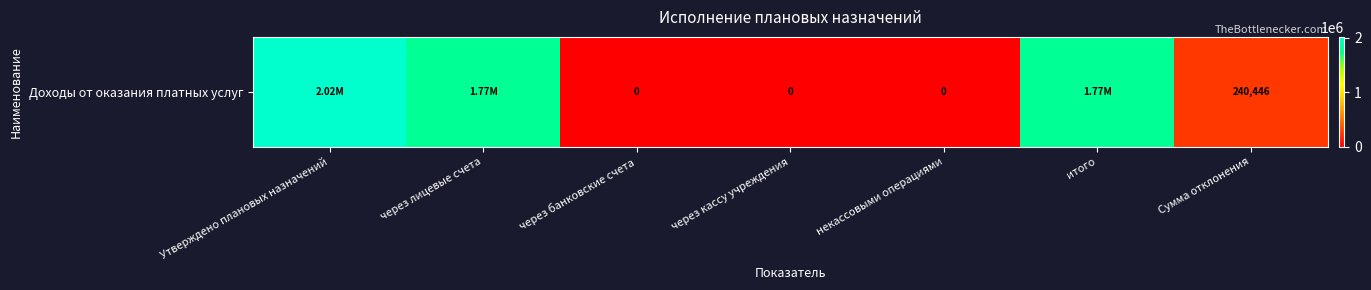

Read the value at Утверждено плановых назначений.

2015000.0